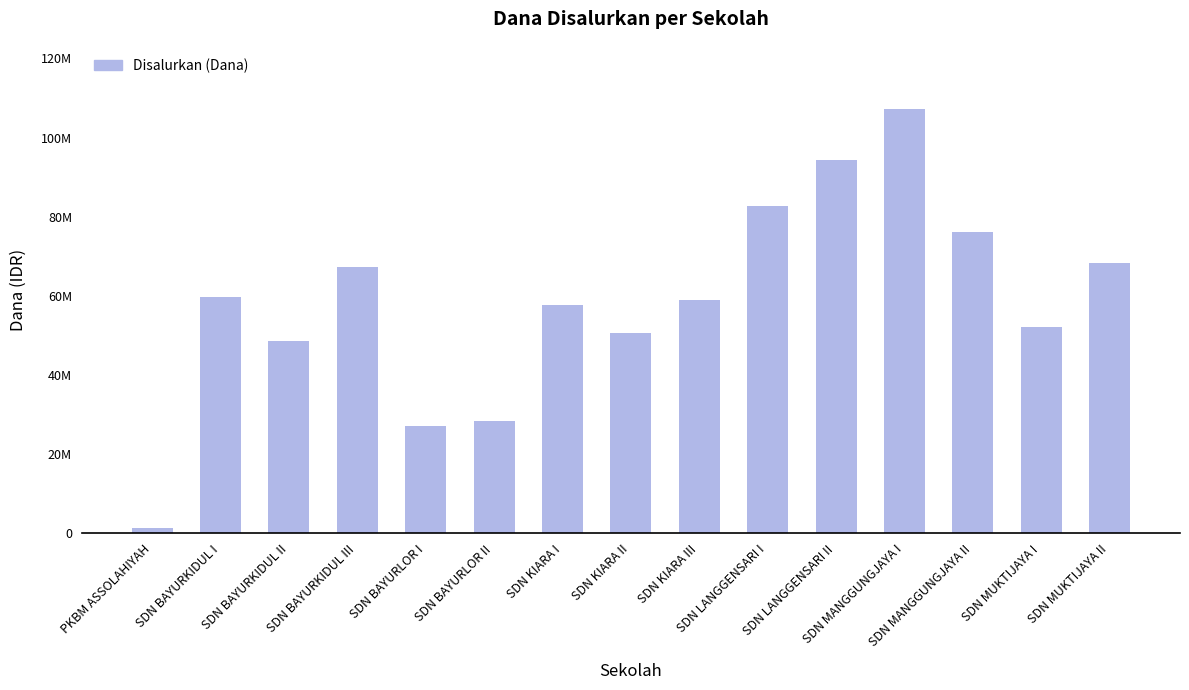

Does the chart contain stacked bars?

No